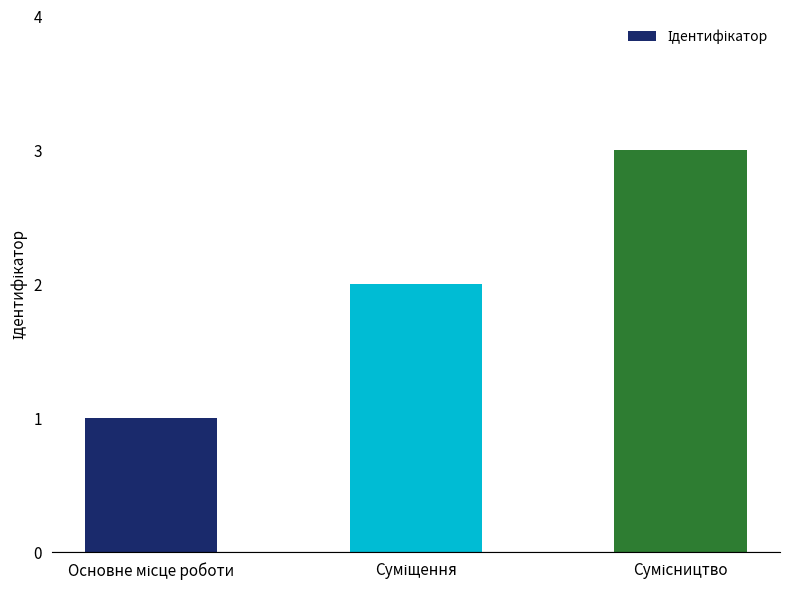

What is the value of the 2nd bar from the left?

2